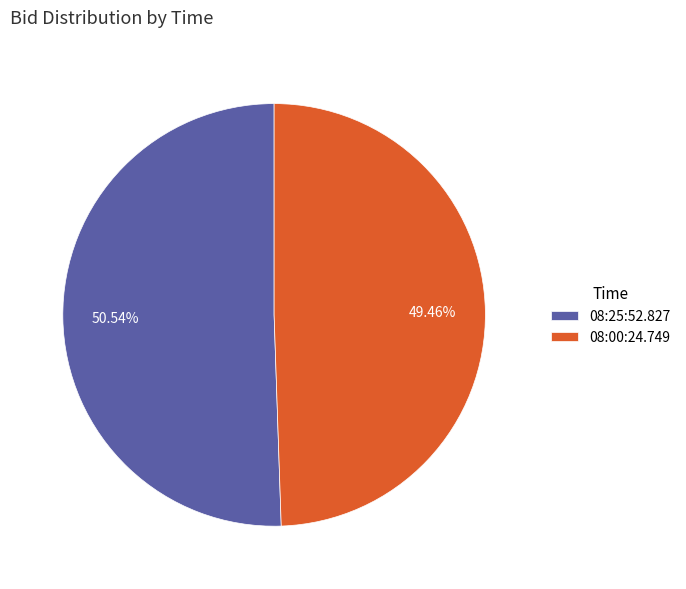

Is 08:00:24.749 the majority of the pie?

No